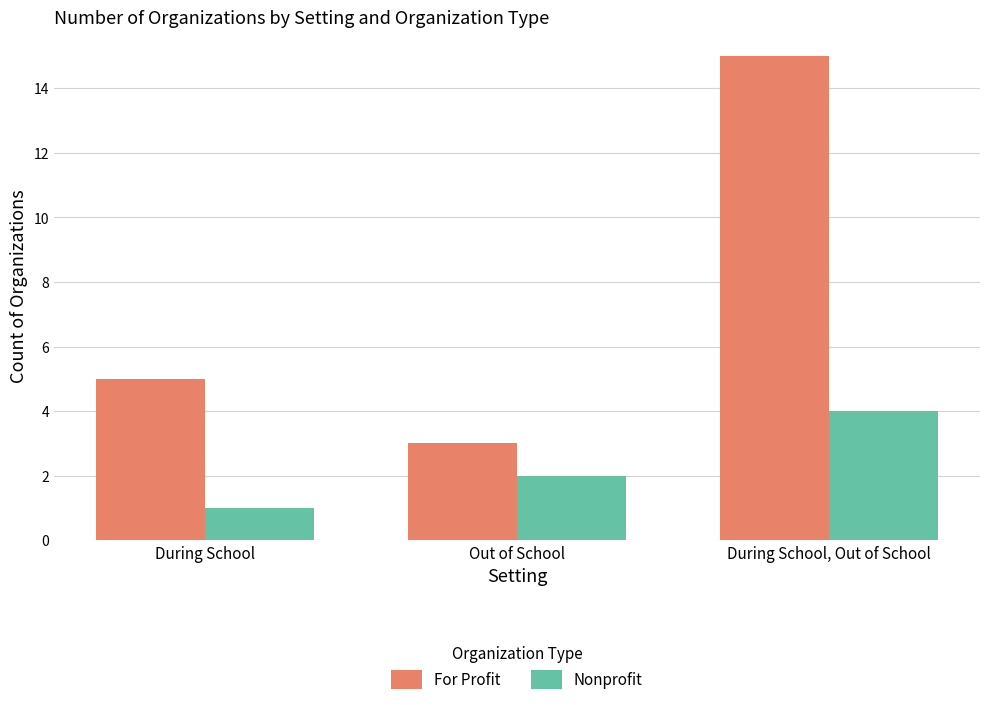

What position from the left is During School?

1